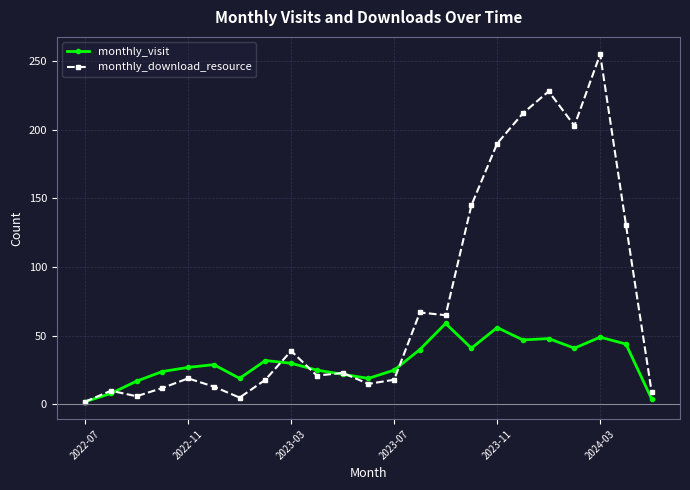

What is the highest value of the monthly_download_resource series?

255